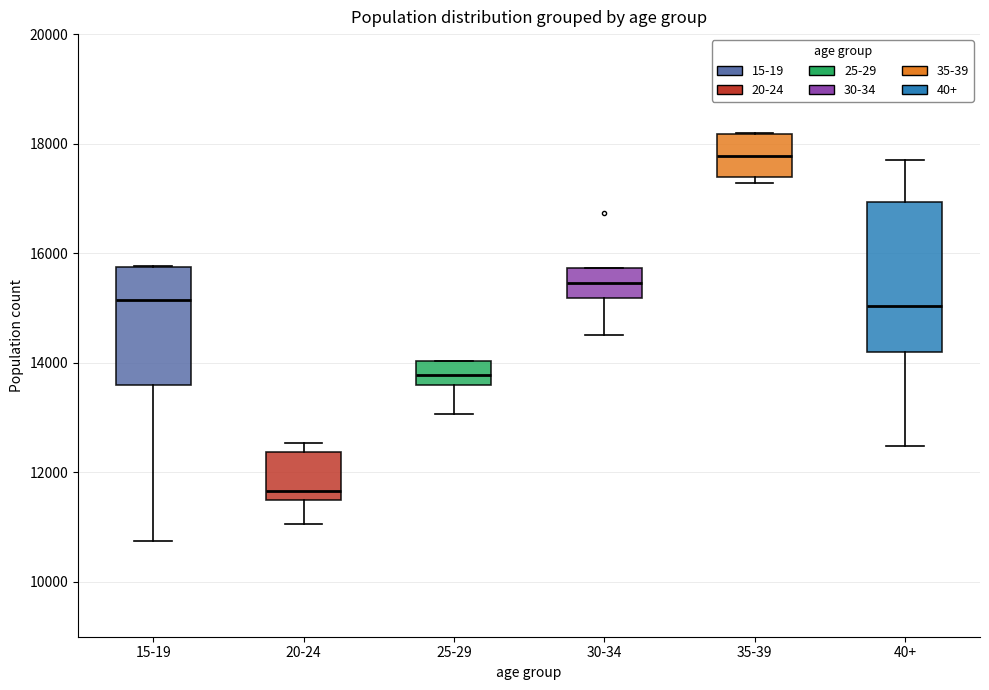

Which box is the tallest, from its lower edge to its upper edge?

40+